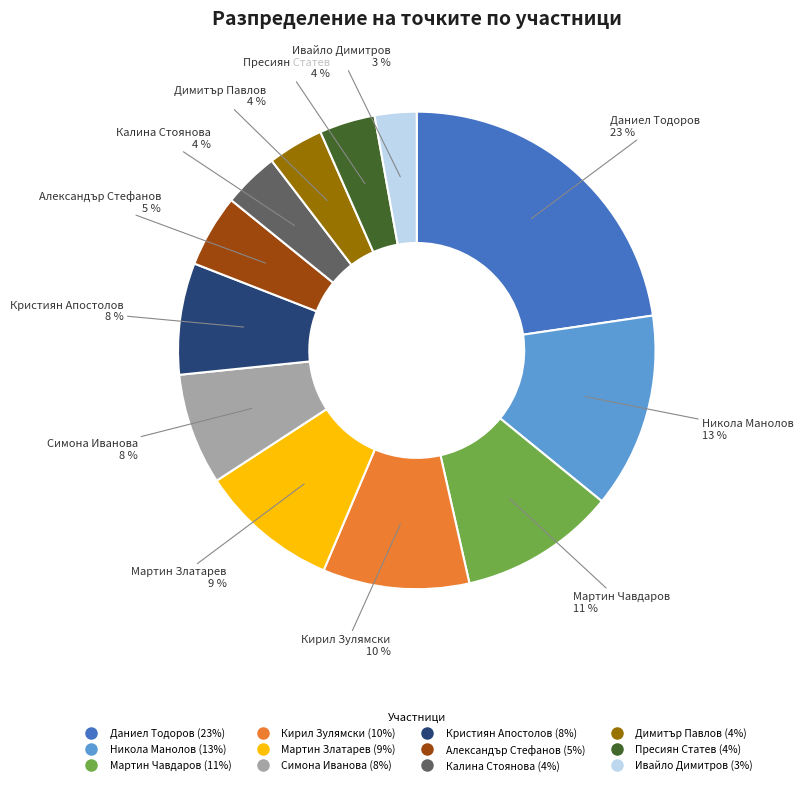

To the nearest percent, what is the difference between the Мартин Чавдаров and Ивайло Димитров slice percentages?

8%